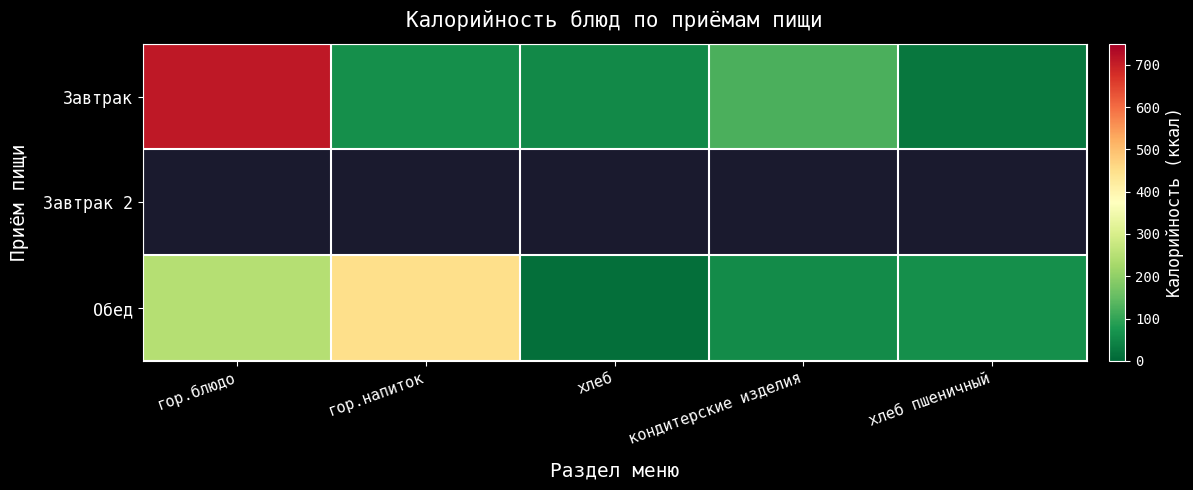

What is the difference between the highest and lowest values at кондитерские изделия?

66.0